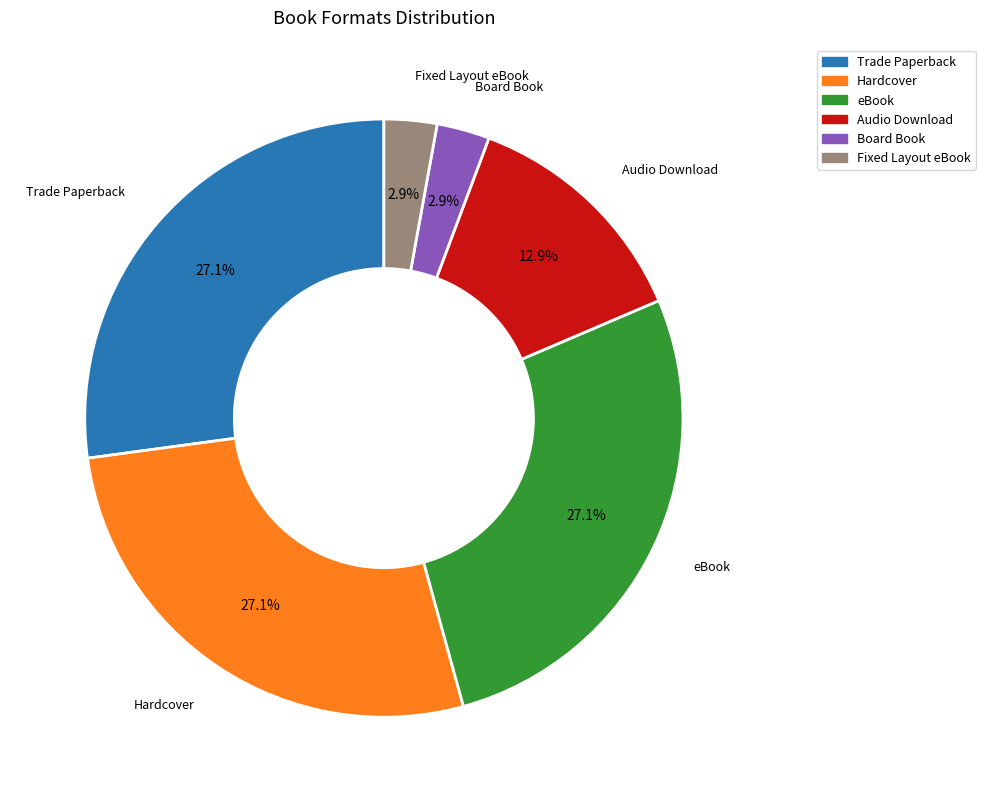

How many slices are in this pie chart?

6